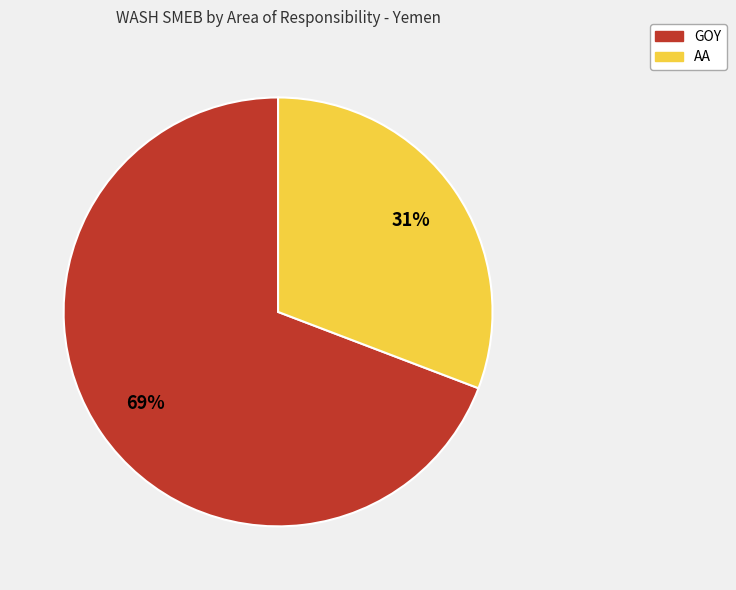

Rank the categories by value from lowest to highest.

AA, GOY